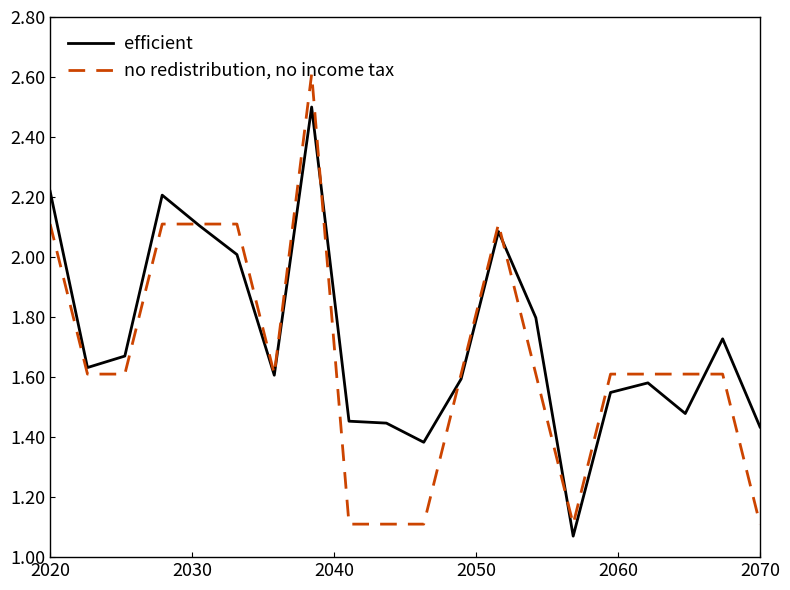

List the series in order of their overall mean, highest first.

efficient, no redistribution, no income tax